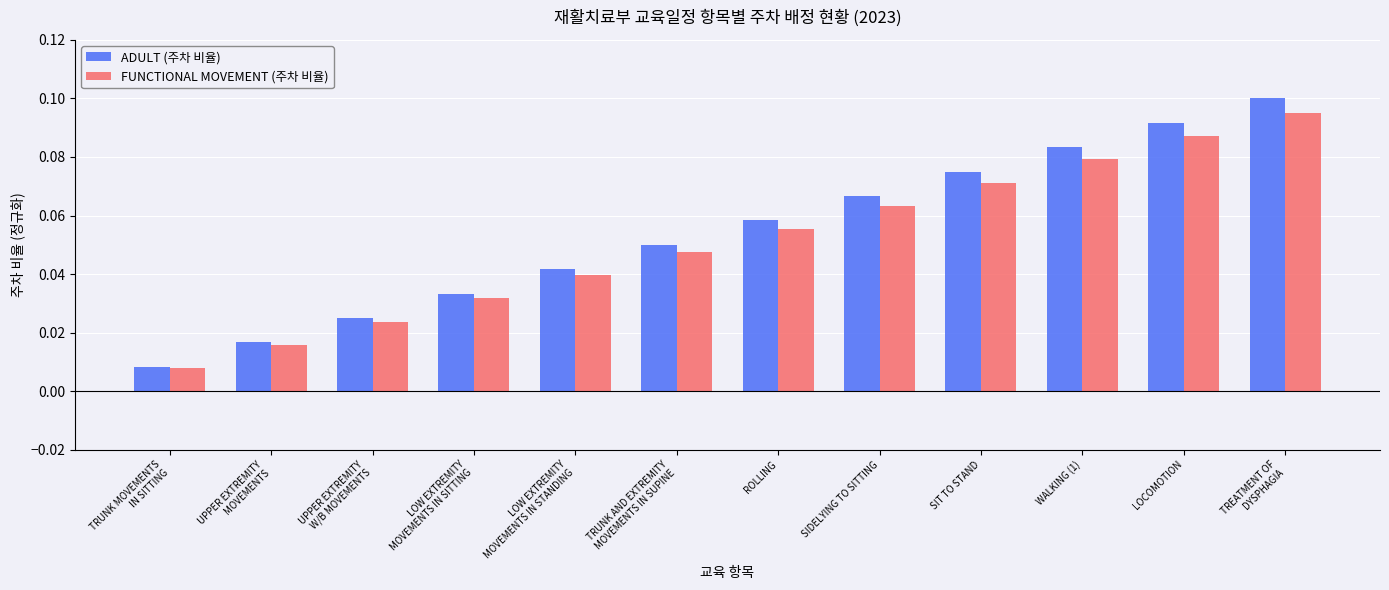

List the labels in order of ADULT (주차 비율) value, largest first.

TREATMENT OF
DYSPHAGIA, LOCOMOTION, WALKING (1), SIT TO STAND, SIDELYING TO SITTING, ROLLING, TRUNK AND EXTREMITY
MOVEMENTS IN SUPINE, LOW EXTREMITY
MOVEMENTS IN STANDING, LOW EXTREMITY
MOVEMENTS IN SITTING, UPPER EXTREMITY
W/B MOVEMENTS, UPPER EXTREMITY
MOVEMENTS, TRUNK MOVEMENTS
IN SITTING